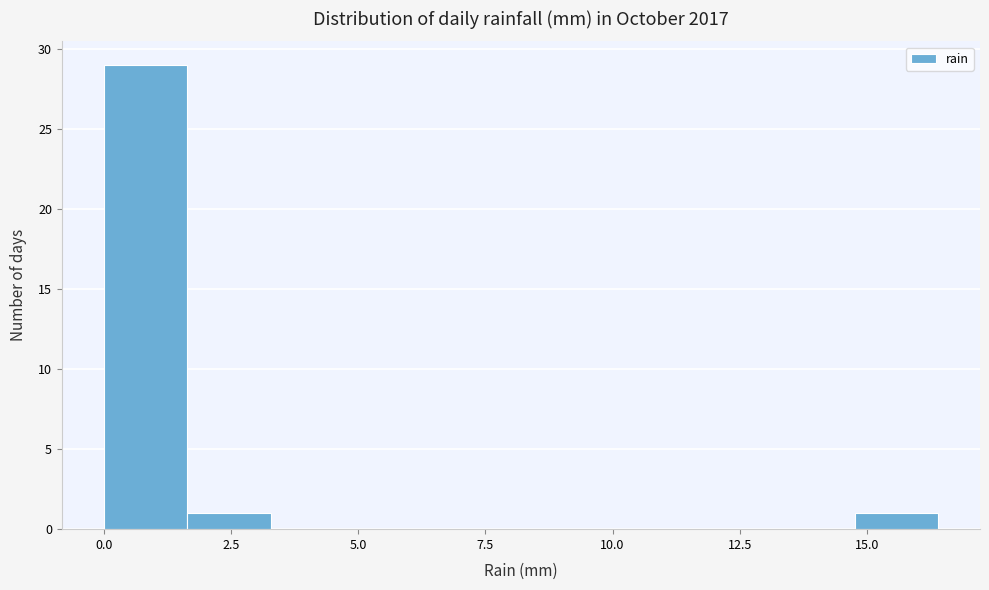

Around what value on the x-axis is the tallest bar? Give the approximate position of its centre, as read against the axis.

1.0